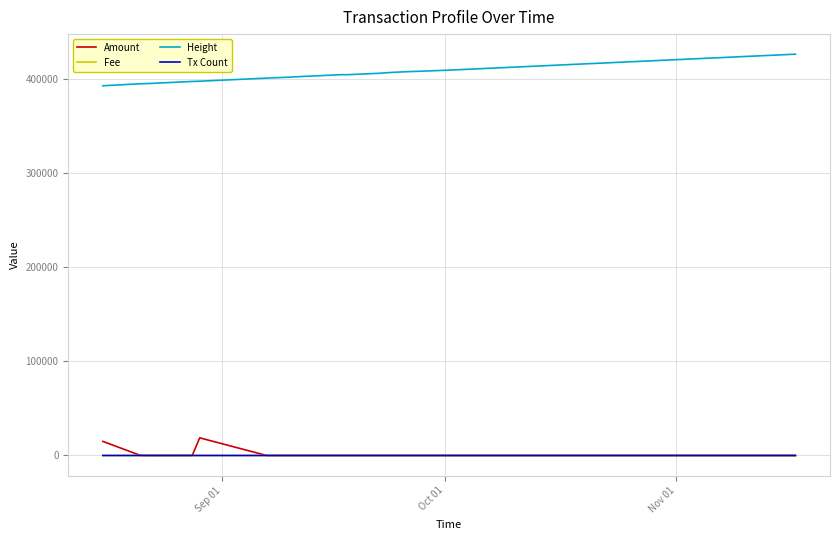

True or false: Height and Fee cross at least once.

False